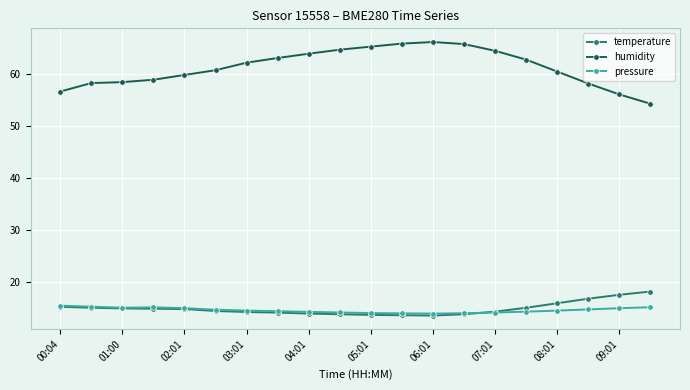

Which series has the largest range (max minus min)?

humidity